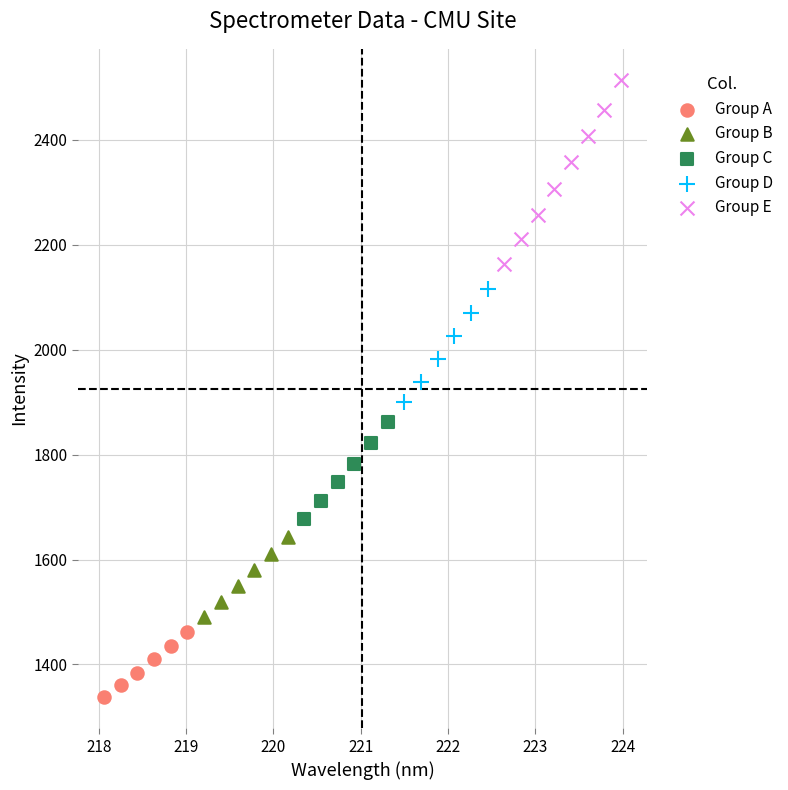

Which series has the largest Y range (max minus min)?

Group E